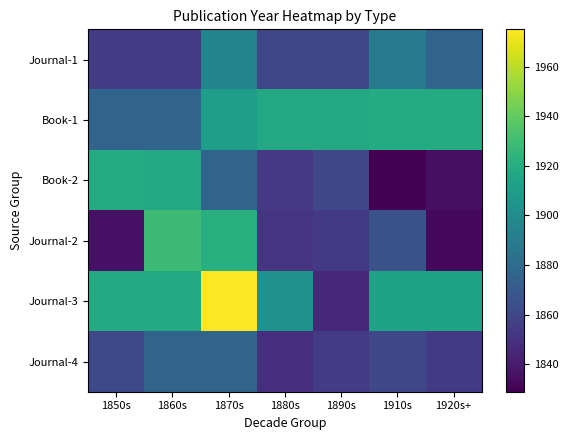

Reading left to right, transcribe all the data shown in this chart.

Journal-1: 1850s=1855	1860s=1855	1870s=1895	1880s=1860	1890s=1860	1910s=1889	1920s+=1876
Book-1: 1850s=1876	1860s=1876	1870s=1911	1880s=1917	1890s=1917	1910s=1919	1920s+=1919
Book-2: 1850s=1919	1860s=1917	1870s=1876	1880s=1853	1890s=1860	1910s=1829	1920s+=1835
Journal-2: 1850s=1836	1860s=1929	1870s=1921	1880s=1851	1890s=1854	1910s=1865	1920s+=1832
Journal-3: 1850s=1918	1860s=1918	1870s=1975	1880s=1903	1890s=1846	1910s=1913	1920s+=1913
Journal-4: 1850s=1861	1860s=1876	1870s=1876	1880s=1849	1890s=1855	1910s=1860	1920s+=1854